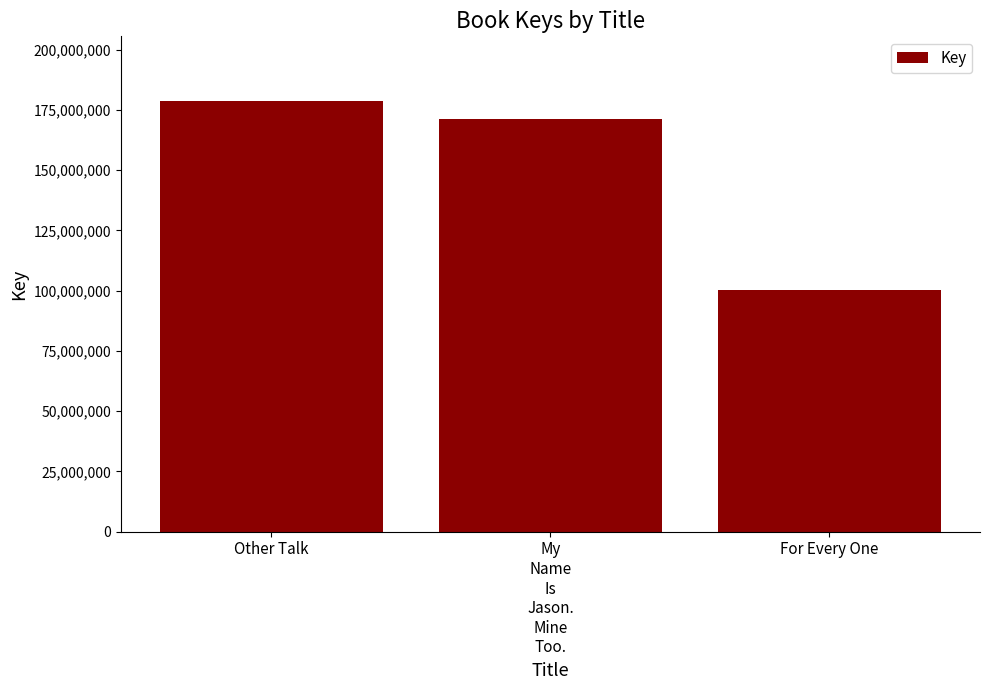

Reading left to right, what are all the values shown in this chart?

Other Talk=178742943	My
Name
Is
Jason.
Mine
Too.=171196814	For Every One=100216482